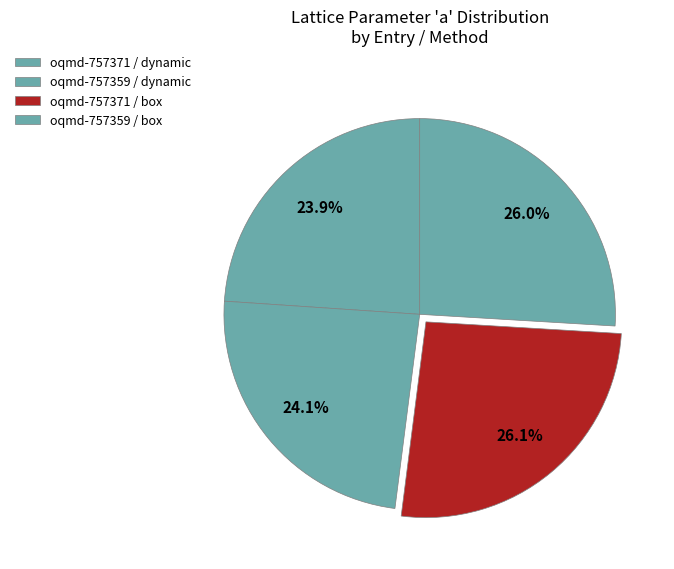

Count the number of slices in the pie.

4